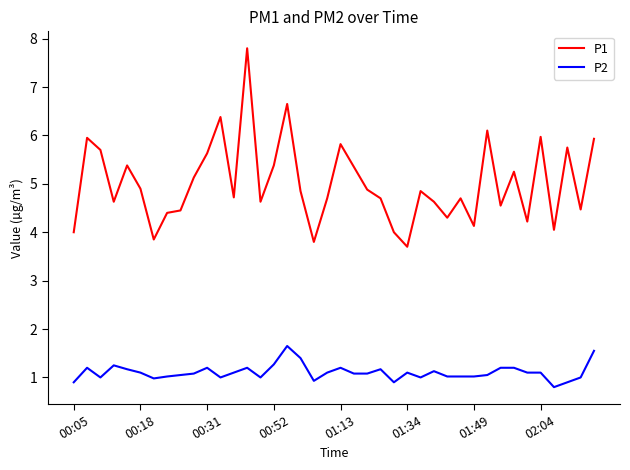

List the series in order of their peak value, highest first.

P1, P2